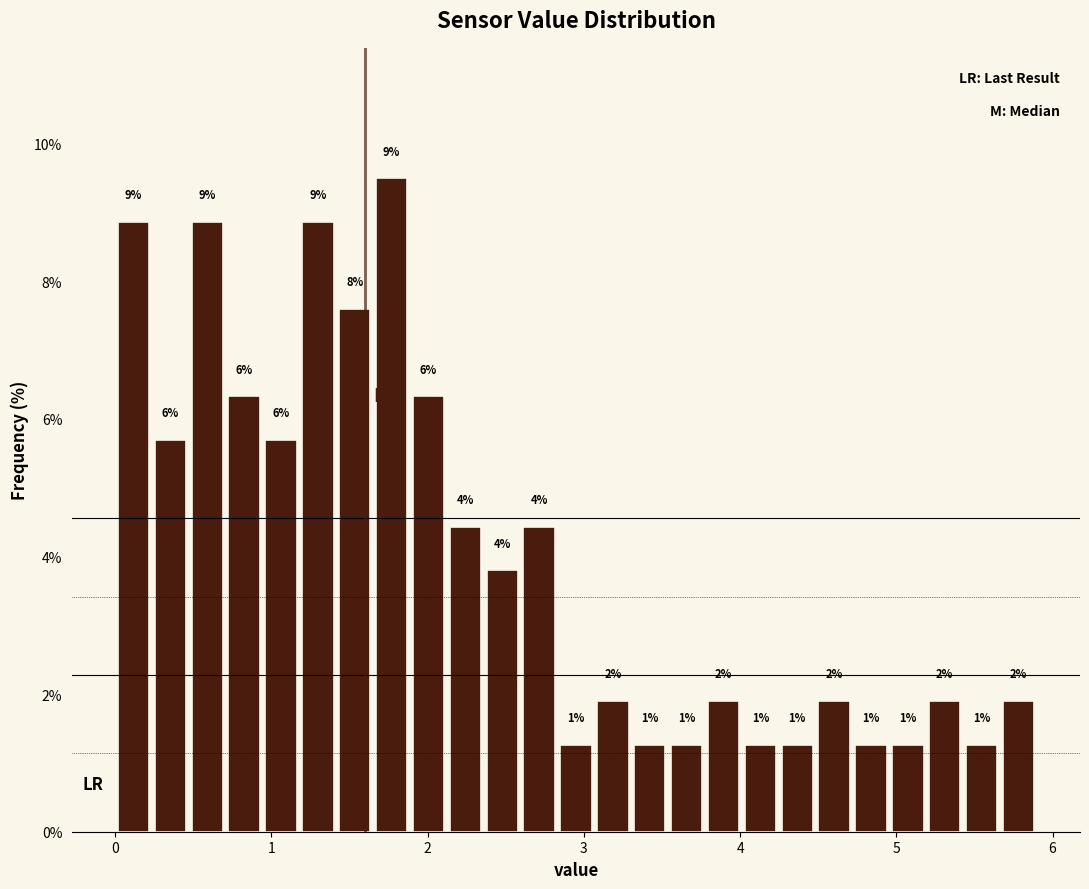

Around what value on the x-axis is the tallest bar? Give the approximate position of its centre, as read against the axis.

1.8